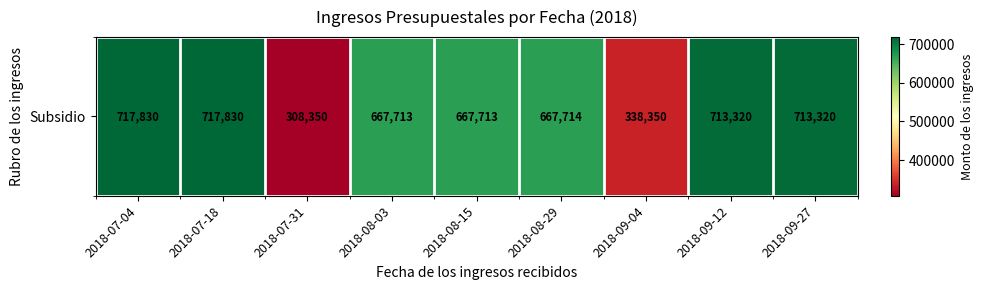

List the labels in order of value, smallest first.

2018-07-31, 2018-09-04, 2018-08-03, 2018-08-15, 2018-08-29, 2018-09-12, 2018-09-27, 2018-07-04, 2018-07-18